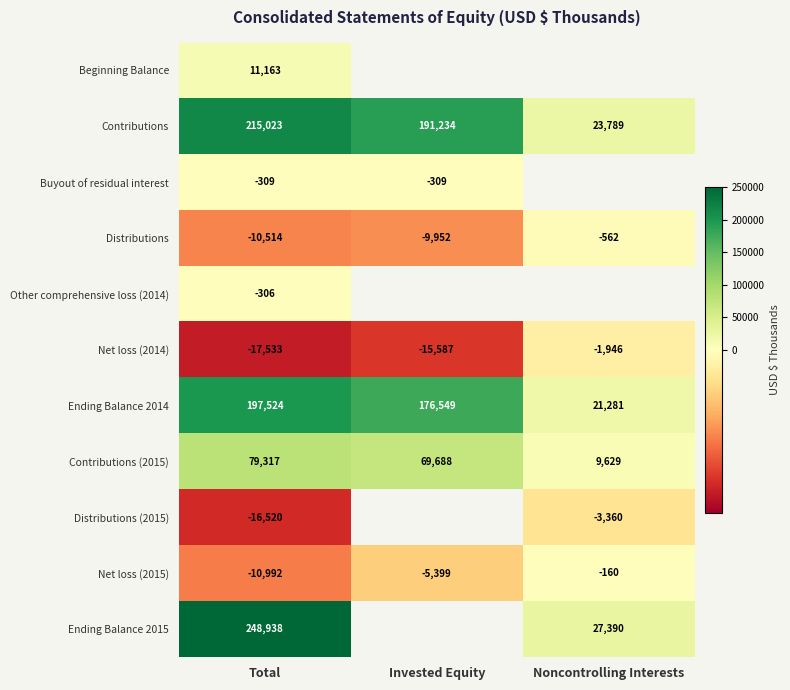

What is the sum of all Contributions values?

430046